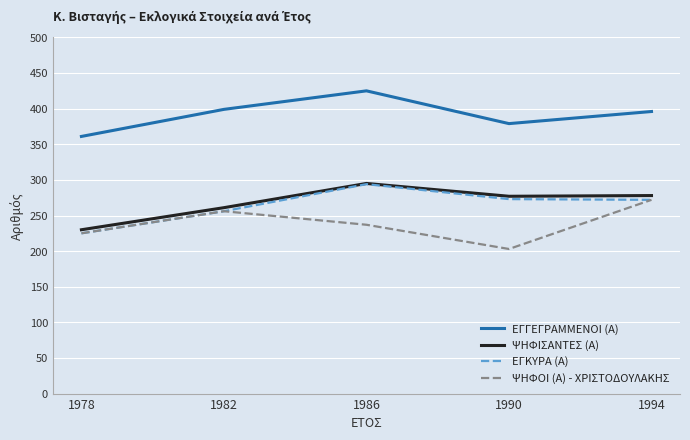

Count the number of categories in the chart.

5